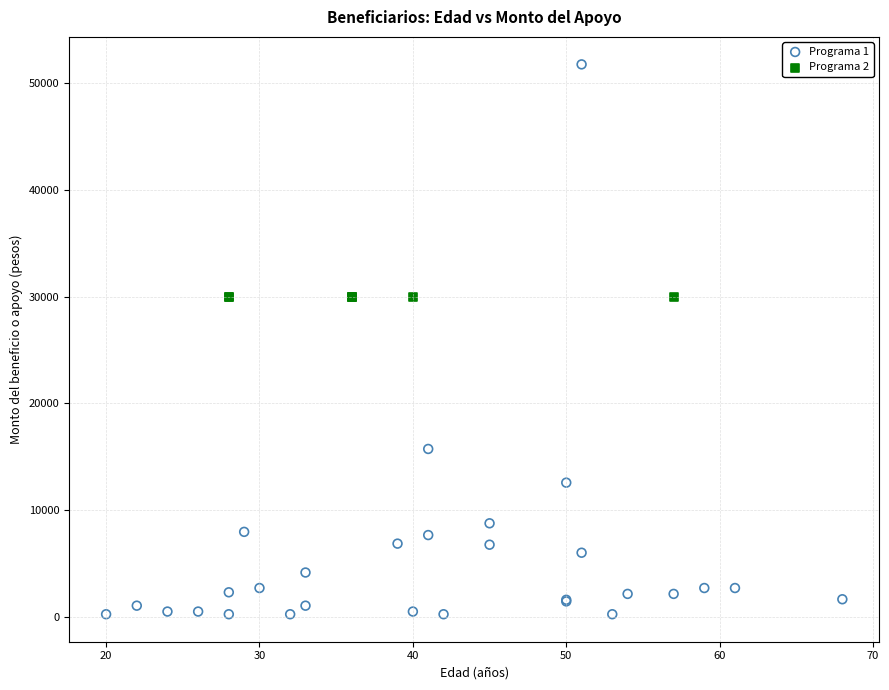

Which series reaches the minimum Y coordinate?

Programa 1